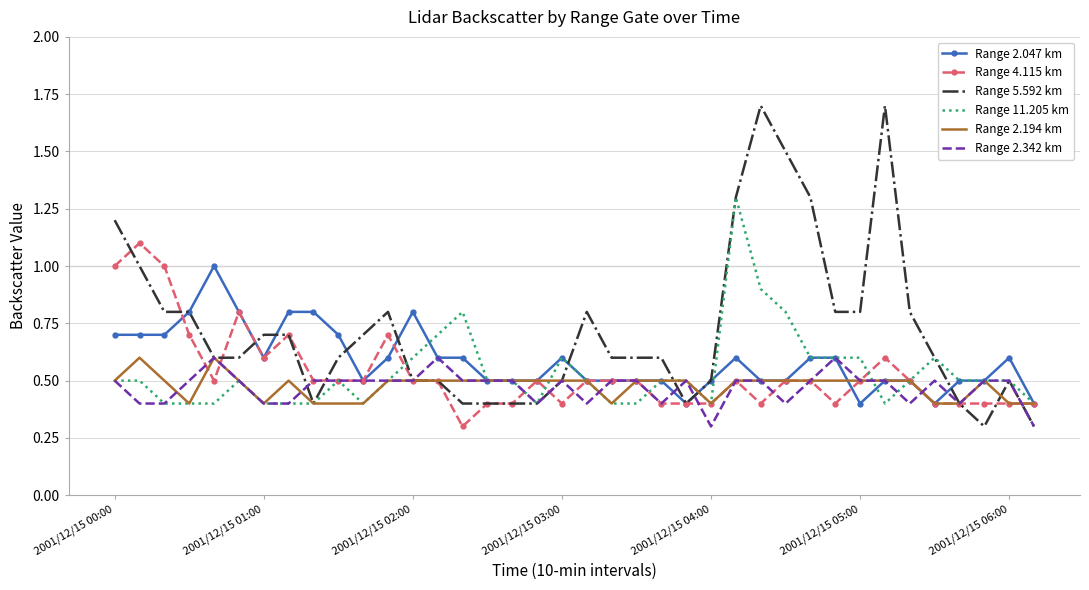

What is the greatest value displayed?

1.7